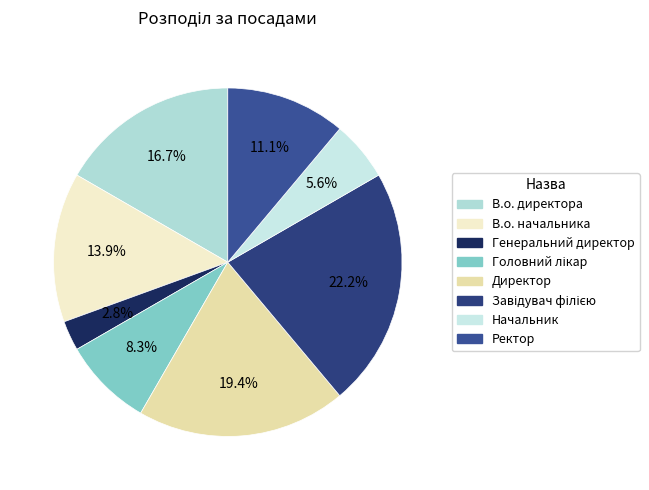

Which category has the smallest portion of the pie?

Генеральний директор